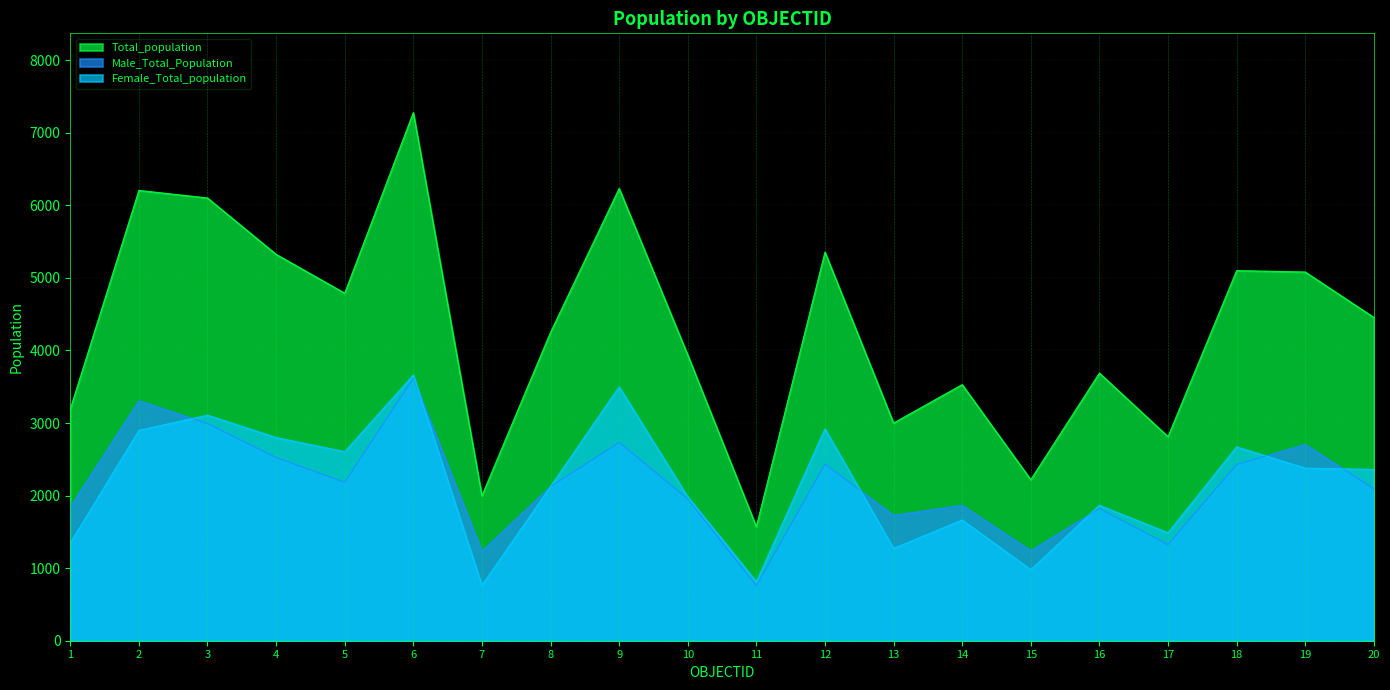

True or false: Total_population has more than 2 points higher than both neighbors.

True